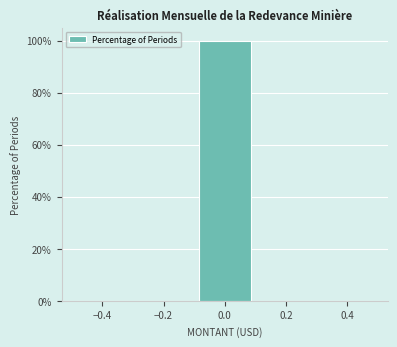

Reading left to right, transcribe this chart: for each bar, give the range it covers on the x-axis and its height. The values are not printed on the chart, so give them approximately, as read against the axis.

-0.5 to -0.3: 0
-0.3 to -0.1: 0
-0.1 to 0.1: 100
0.1 to 0.3: 0
0.3 to 0.5: 0